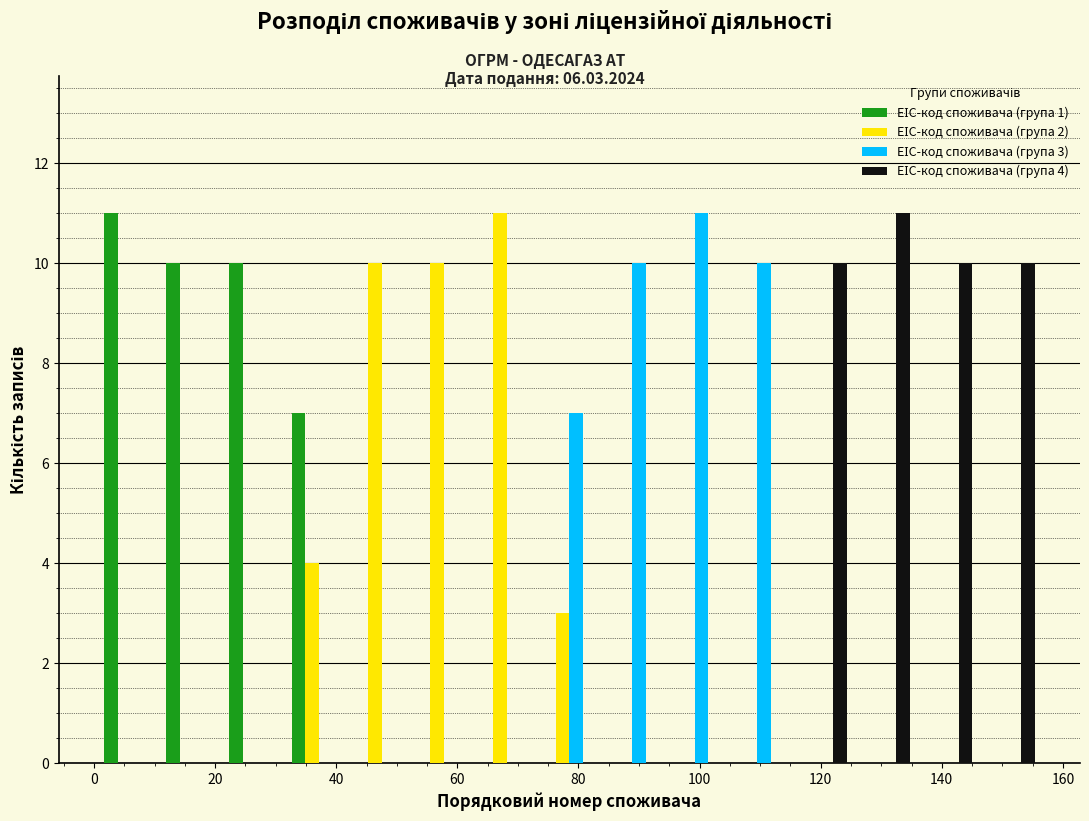

In the ЕІС-код споживача (група 4) series, which range on the x-axis has the tallest bar?

126 to 136